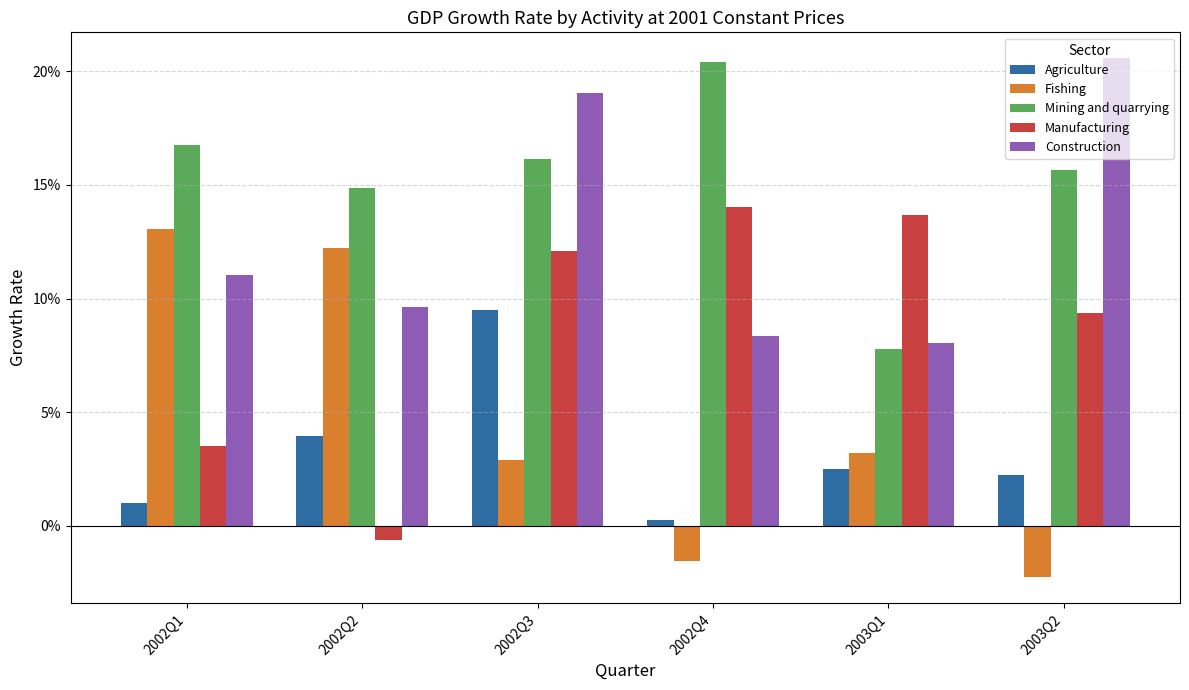

Are the bars grouped side by side (vs. stacked)?

Yes